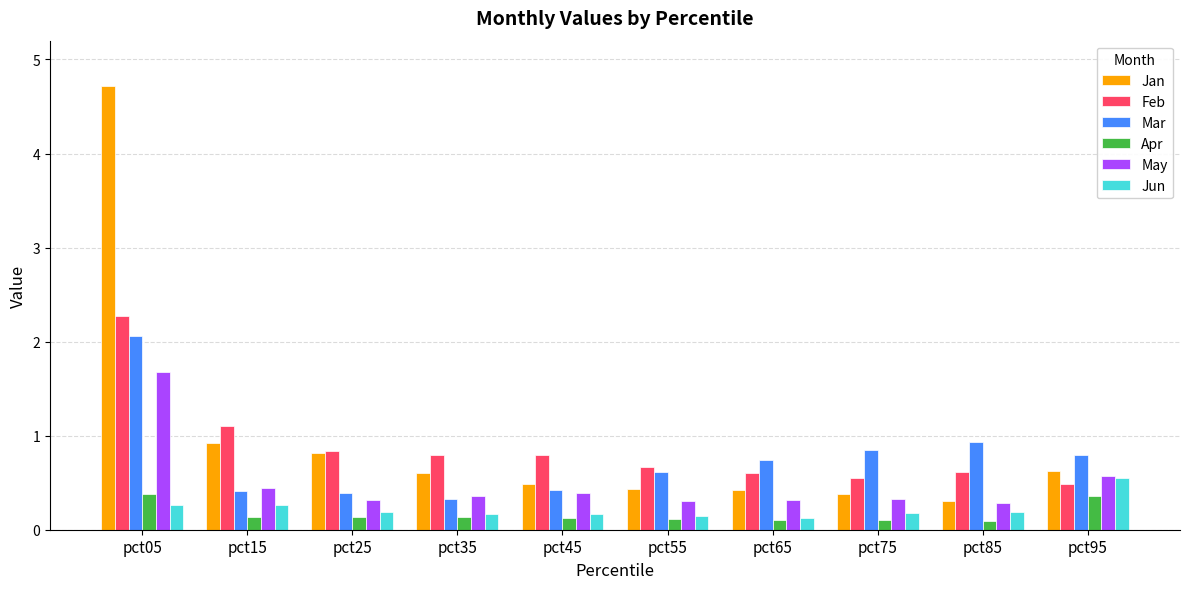

True or false: Feb has a value of 0.8 at pct05.

False